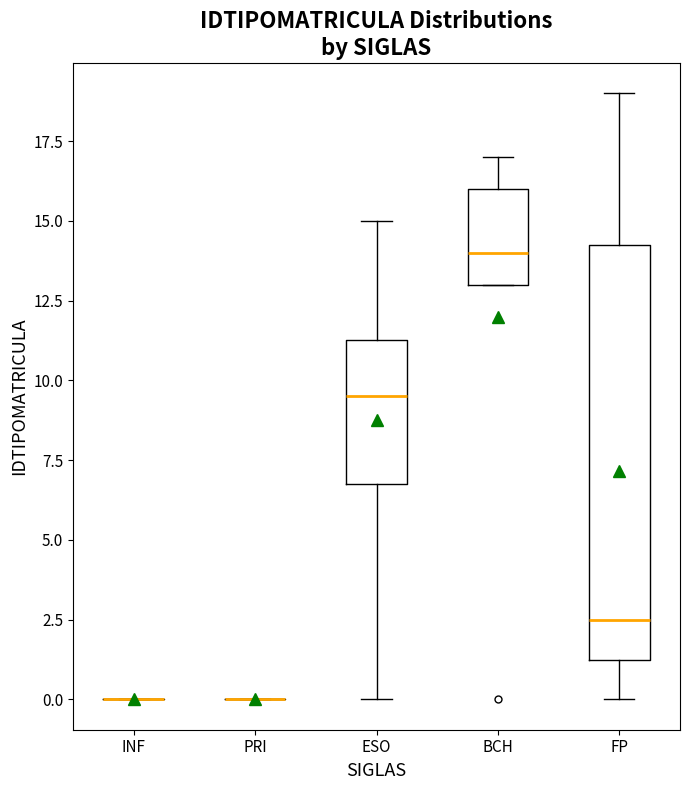

Reading left to right, transcribe this box plot: for each box, give where its median line is, the range the box spans, and where its two whiskers end, as read against the y-axis. The values are not printed on the chart, so give them approximately, as read against the axis.

INF: box collapsed to a line at 0.0, whiskers 0.0 to 0.0
PRI: box collapsed to a line at 0.0, whiskers 0.0 to 0.0
ESO: median 9.5, box 7.0 to 11.5, whiskers 0.0 to 15.0
BCH: median 14.0, box 13.0 to 16.0, whiskers 13.0 to 17.0
FP: median 2.5, box 1.5 to 14.5, whiskers 0.0 to 19.0